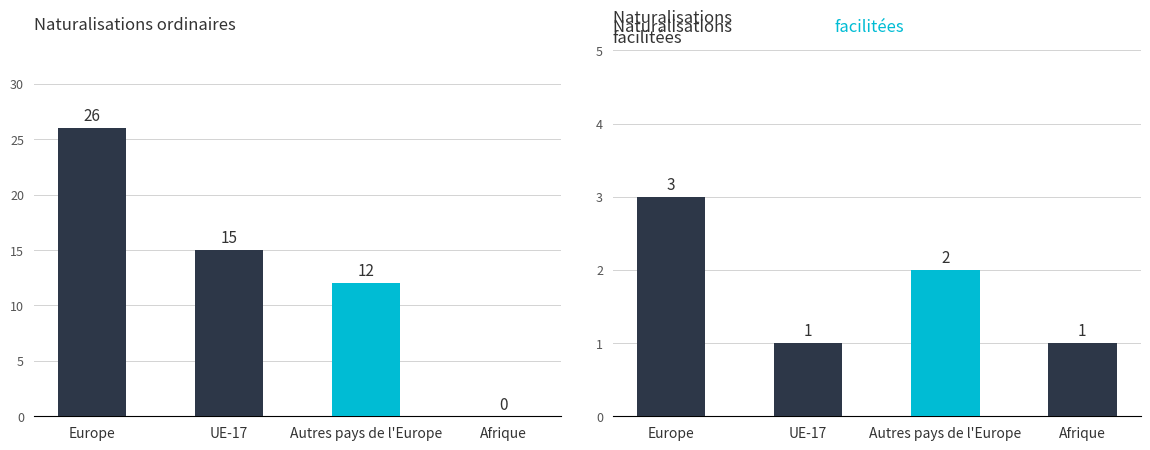

What is the difference between the highest and lowest values at Europe?

23